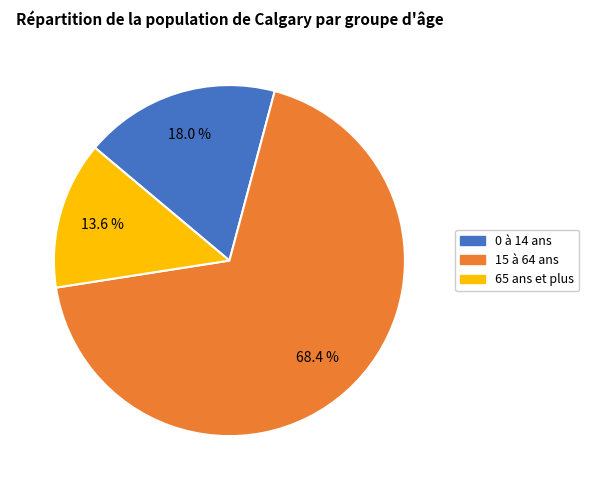

What percentage is NOT represented by 15 à 64 ans?

31.6%